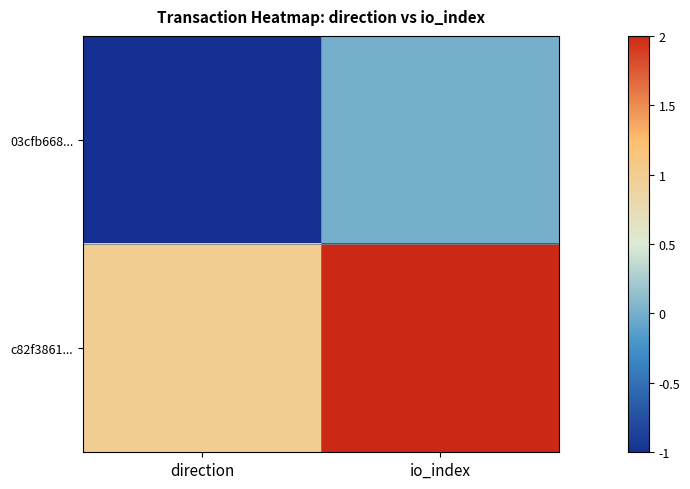

Reading right to left, extract all data points from this chart.

03cfb668...: io_index=0	direction=-1
c82f3861...: io_index=2	direction=1